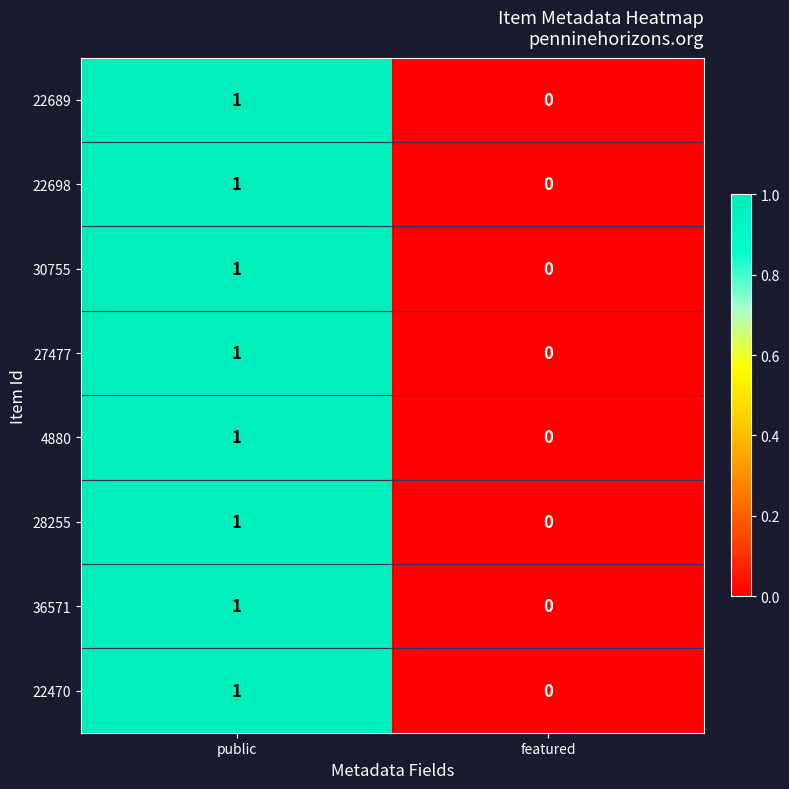

How many distinct data groups are displayed?

8